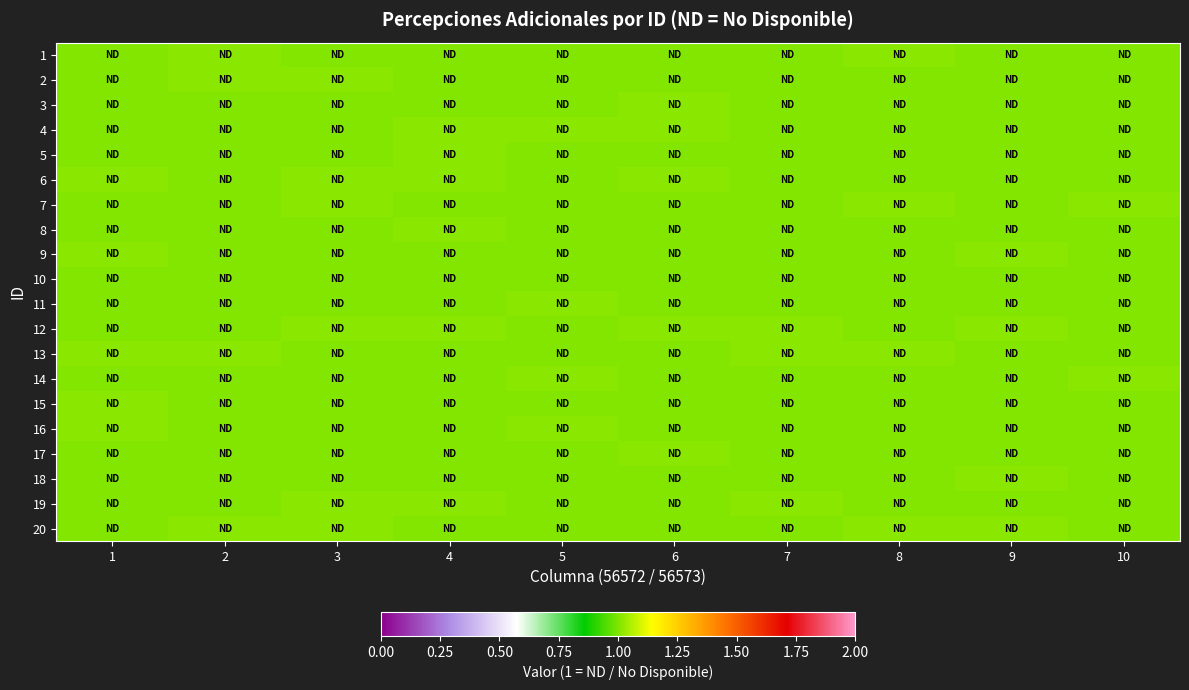

Which series has the largest total across all categories?

20